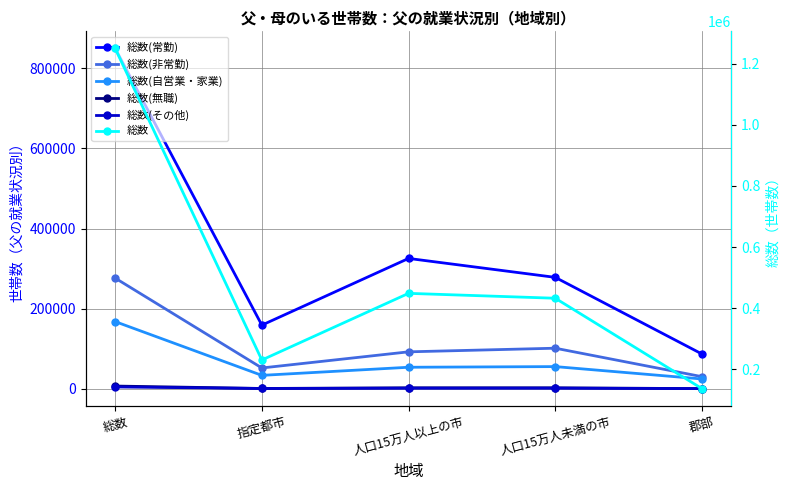

What is the label of the 5th point from the right?

総数